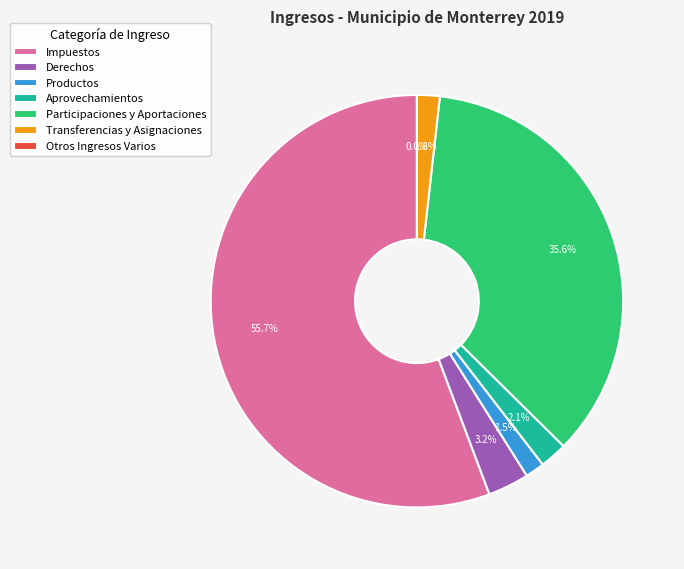

Rank the categories by value from highest to lowest.

Impuestos, Participaciones y Aportaciones, Derechos, Aprovechamientos, Transferencias y Asignaciones, Productos, Otros Ingresos Varios